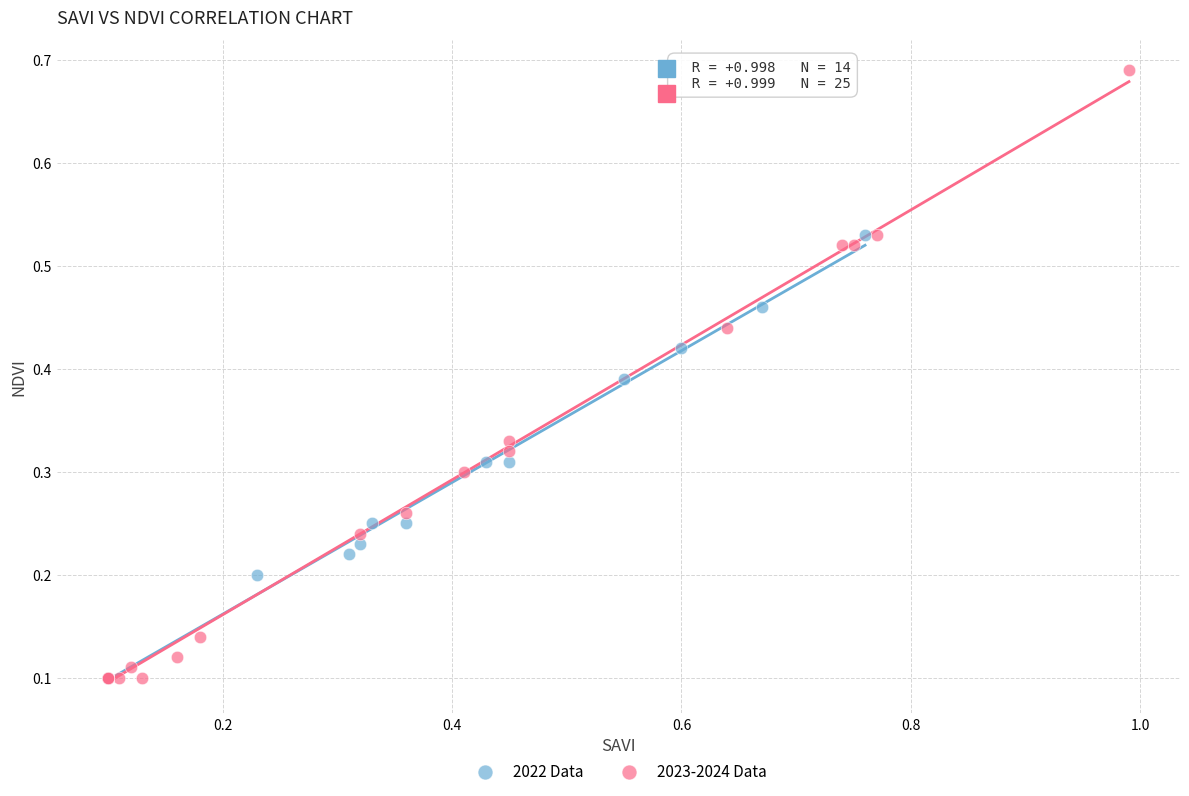

Which series contains the highest Y value?

2023-2024 Data